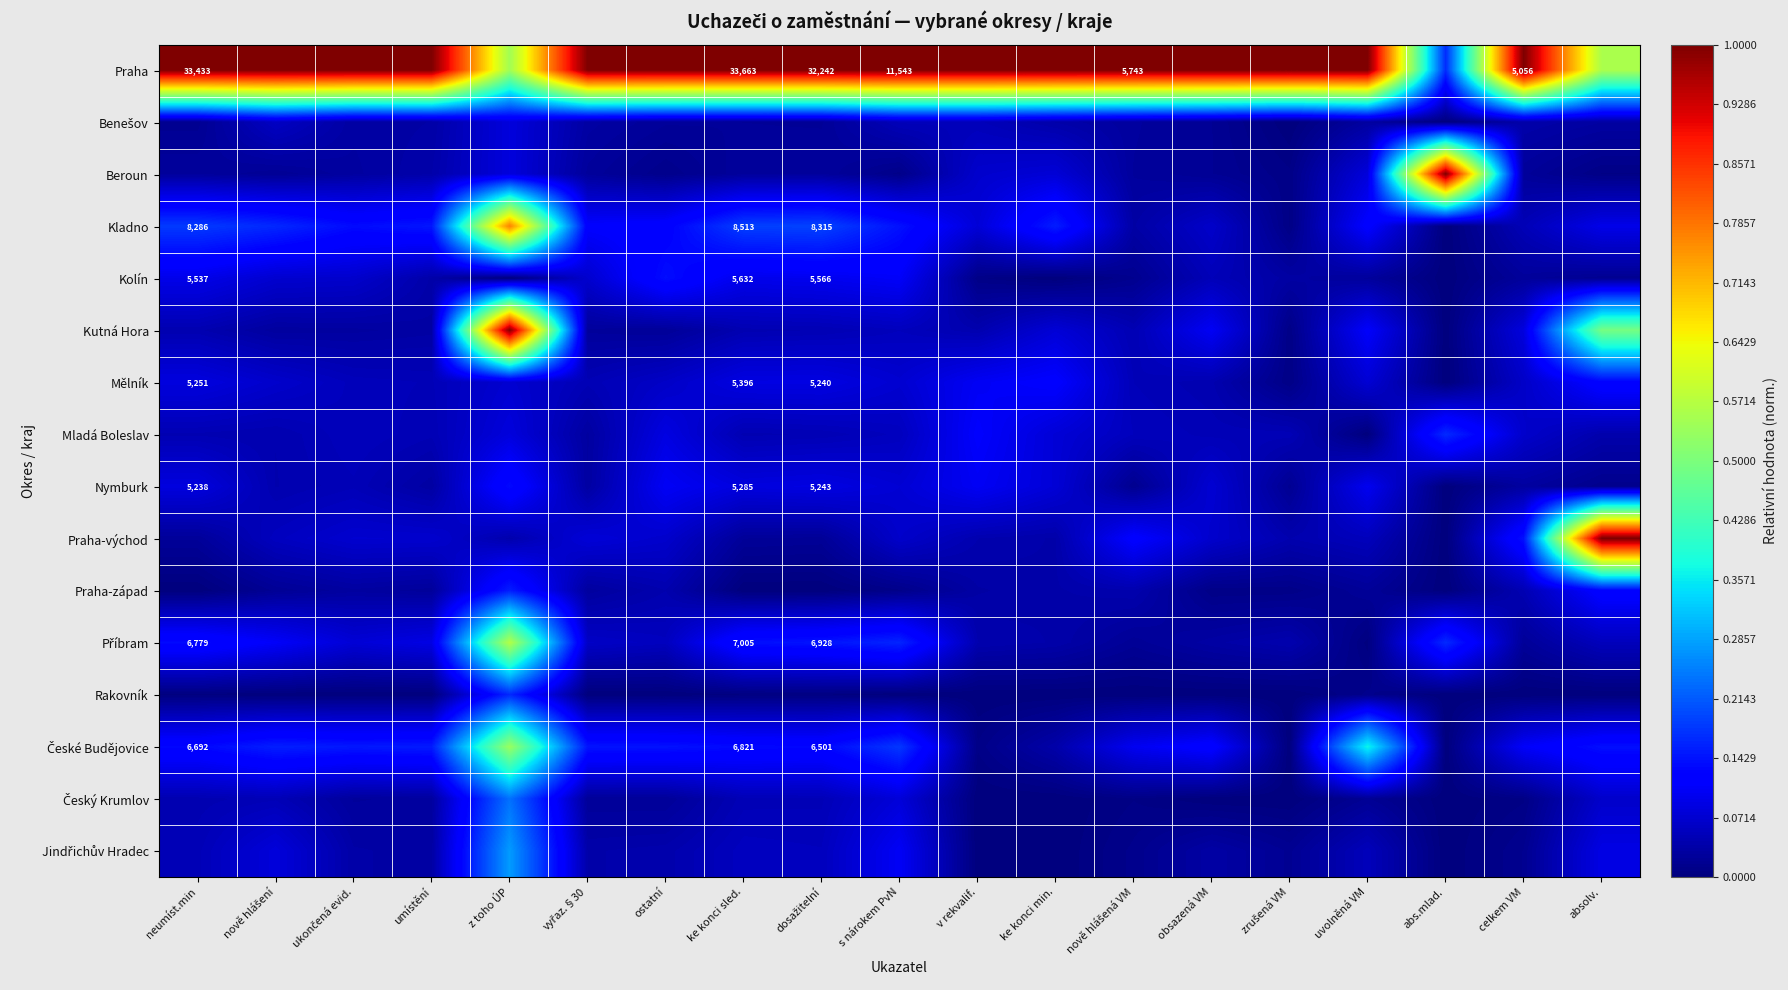

At how many categories does at least one series exceed 0?

19